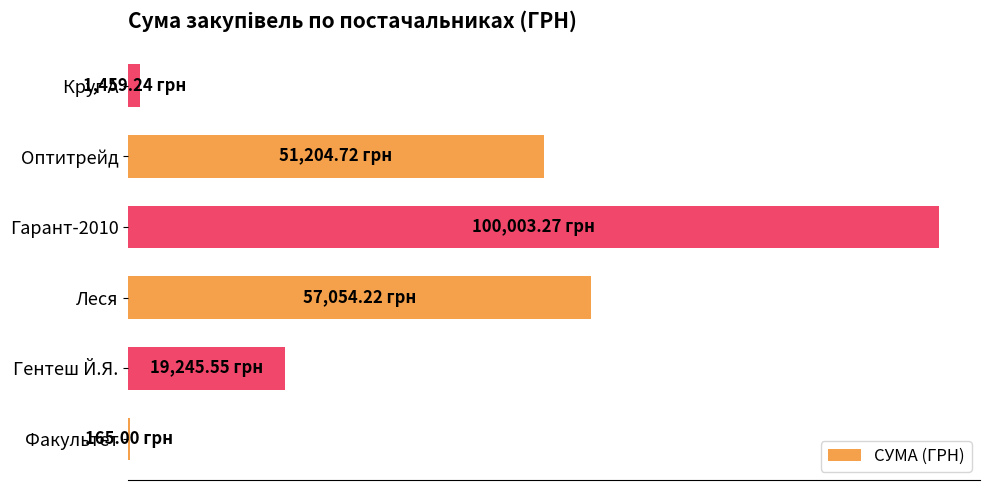

How many values are below 51204?

3